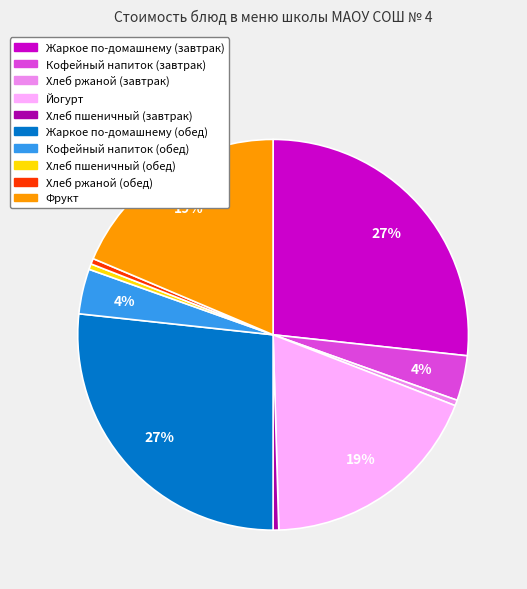

The Жаркое по-домашнему (завтрак) slice represents 12% of the pie. True or false?

False